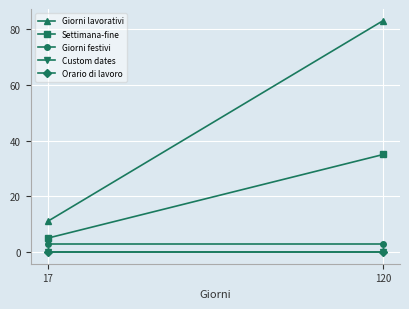

Is this an area chart (filled region under the line)?

No